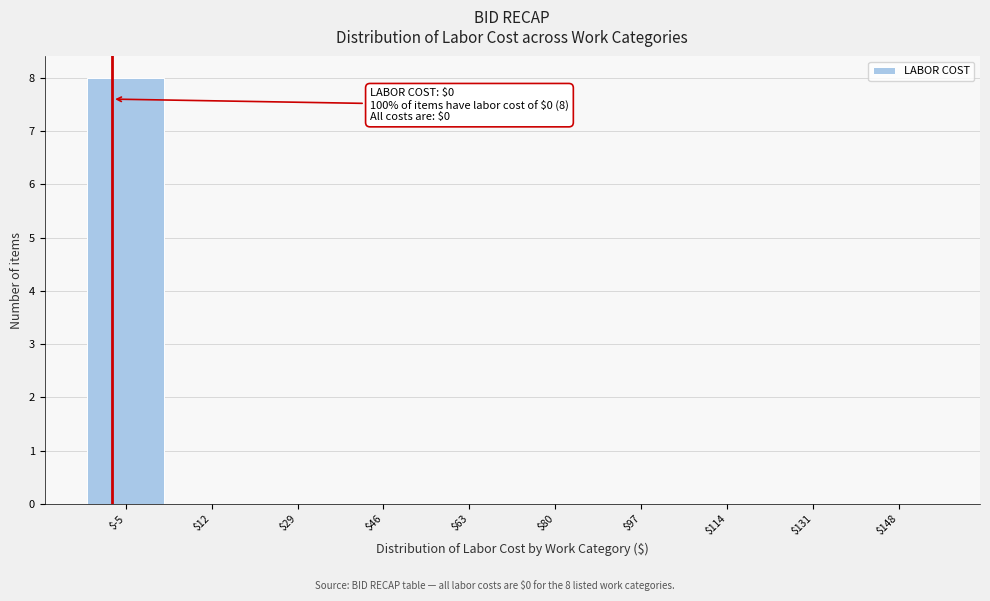

Is it true that the value at $46 is 0?

True